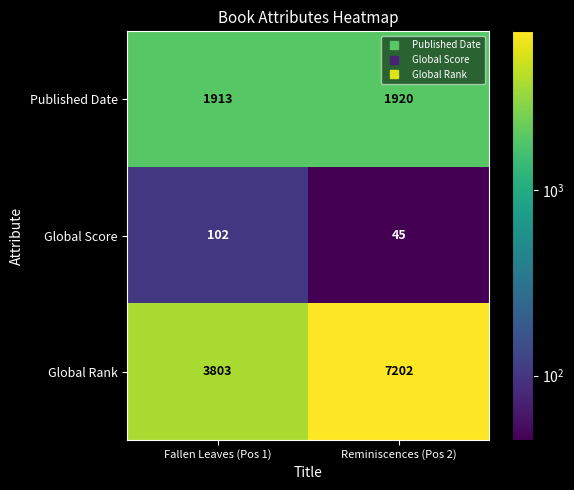

Reading left to right, list all the values displayed in this chart.

Published Date: Fallen Leaves (Pos 1)=1913	Reminiscences (Pos 2)=1920
Global Score: Fallen Leaves (Pos 1)=102	Reminiscences (Pos 2)=45
Global Rank: Fallen Leaves (Pos 1)=3803	Reminiscences (Pos 2)=7202